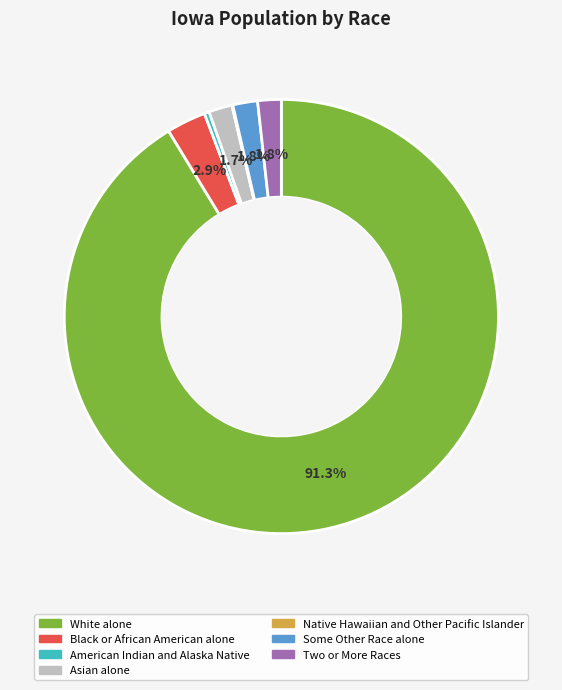

Which category accounts for the majority?

White alone